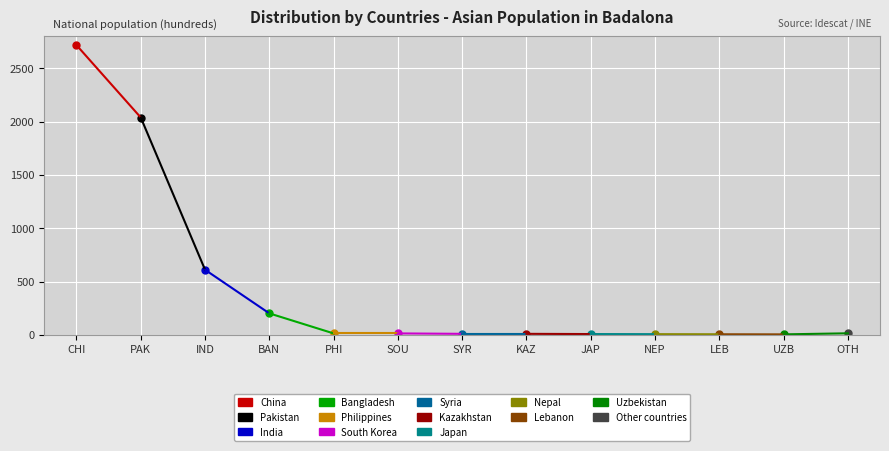

What is the value of the 1st point from the left?

2718